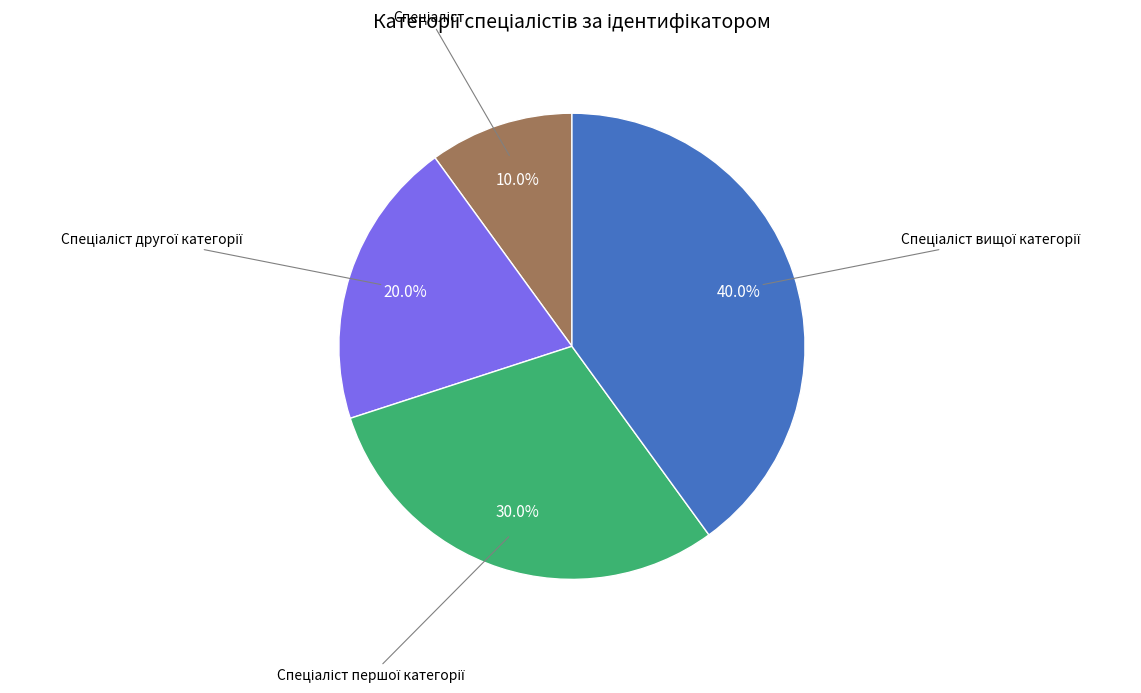

How many slices are in this pie chart?

4